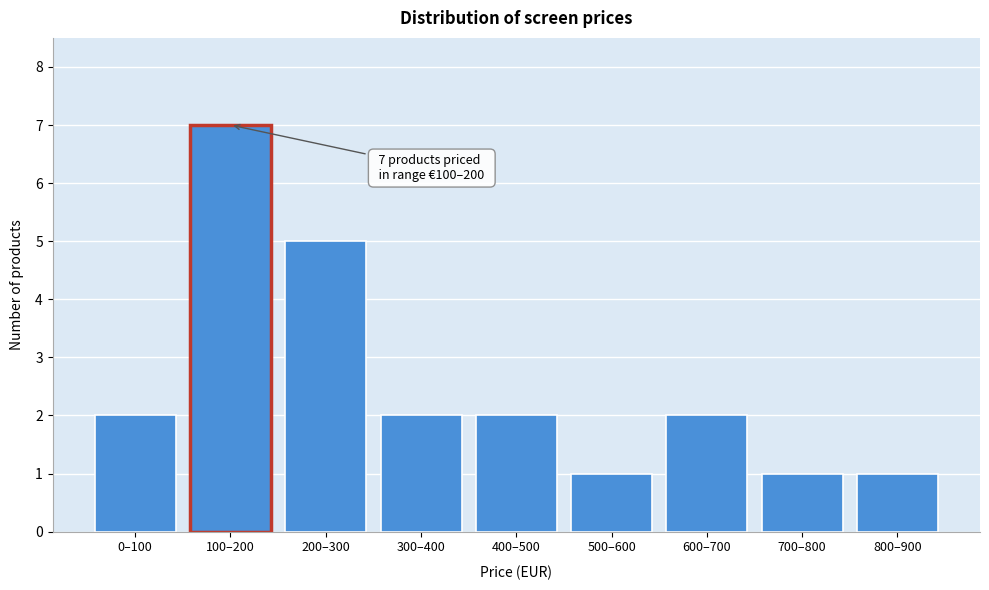

Reading left to right, extract all data points from this chart.

2	7	5	2	2	1	2	1	1